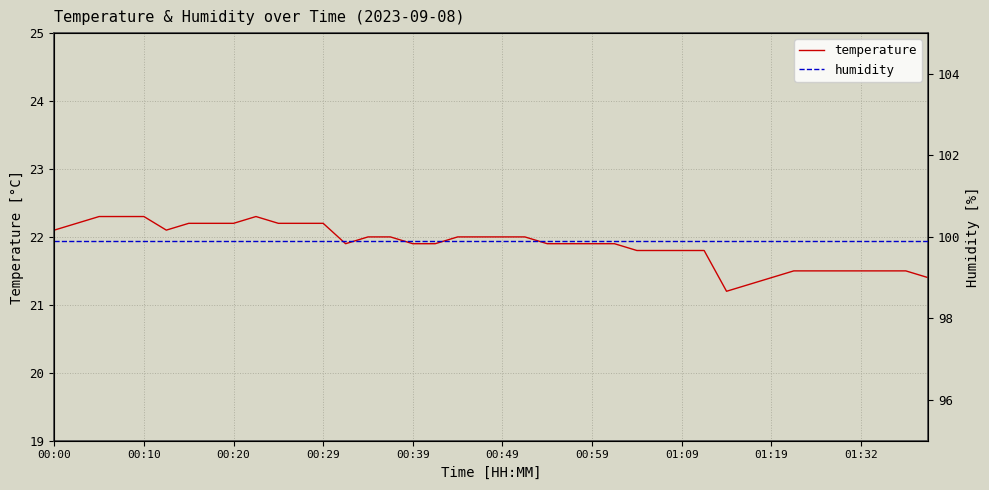

What is the lowest value of the temperature series?

21.2